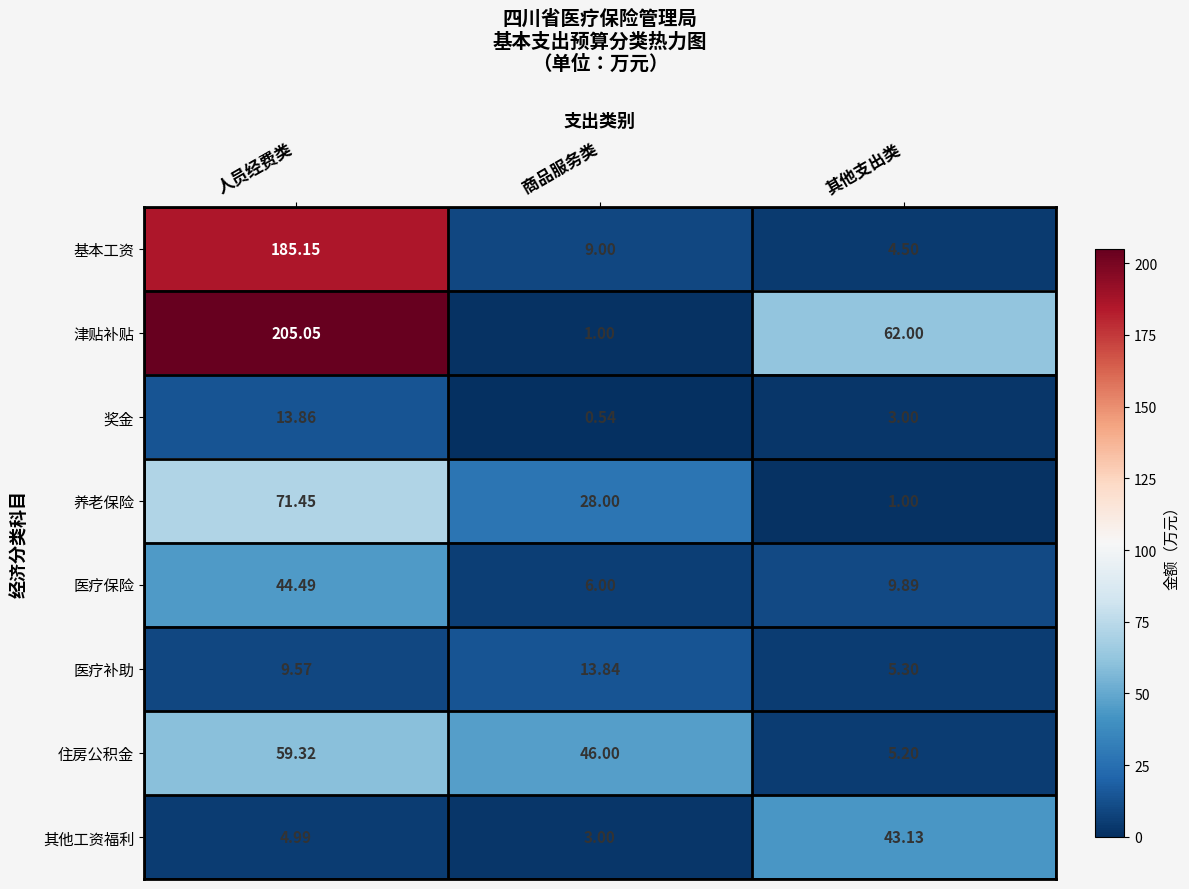

What is the difference between the highest and lowest values at 人员经费类?

200.1